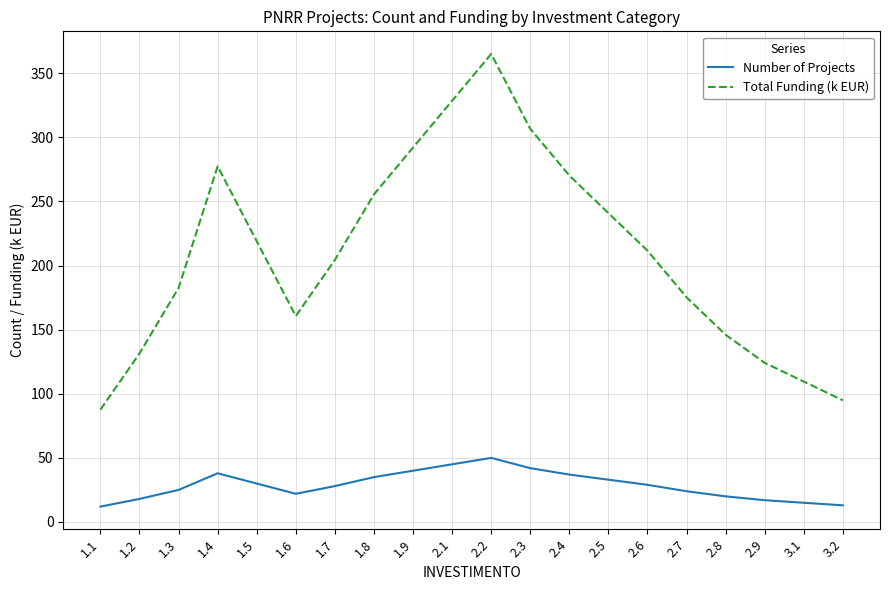

At which label does Number of Projects first exceed 29?

1.4